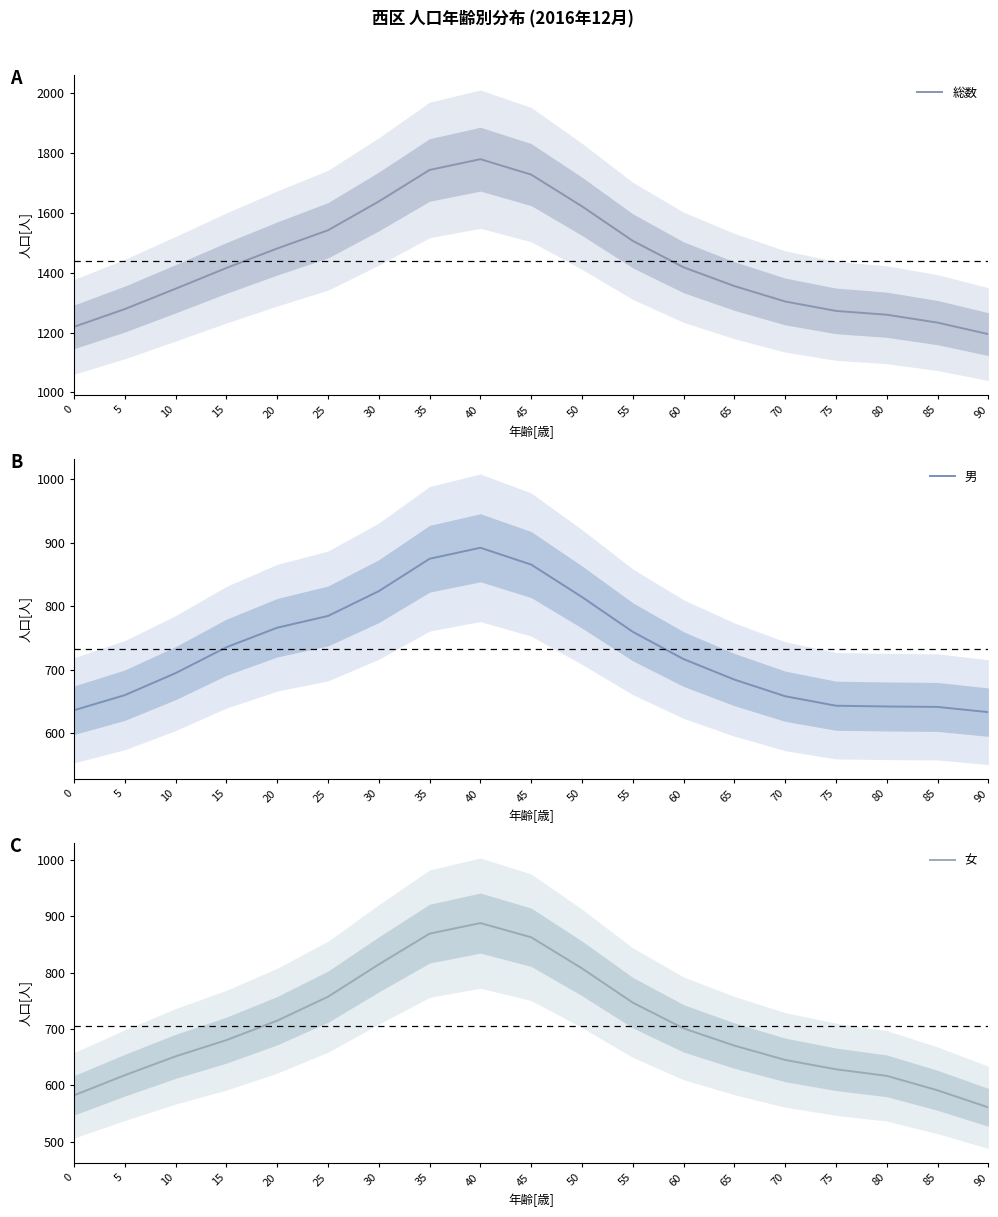

What is the sum of the 男 values at 30 and 85?

1465.4